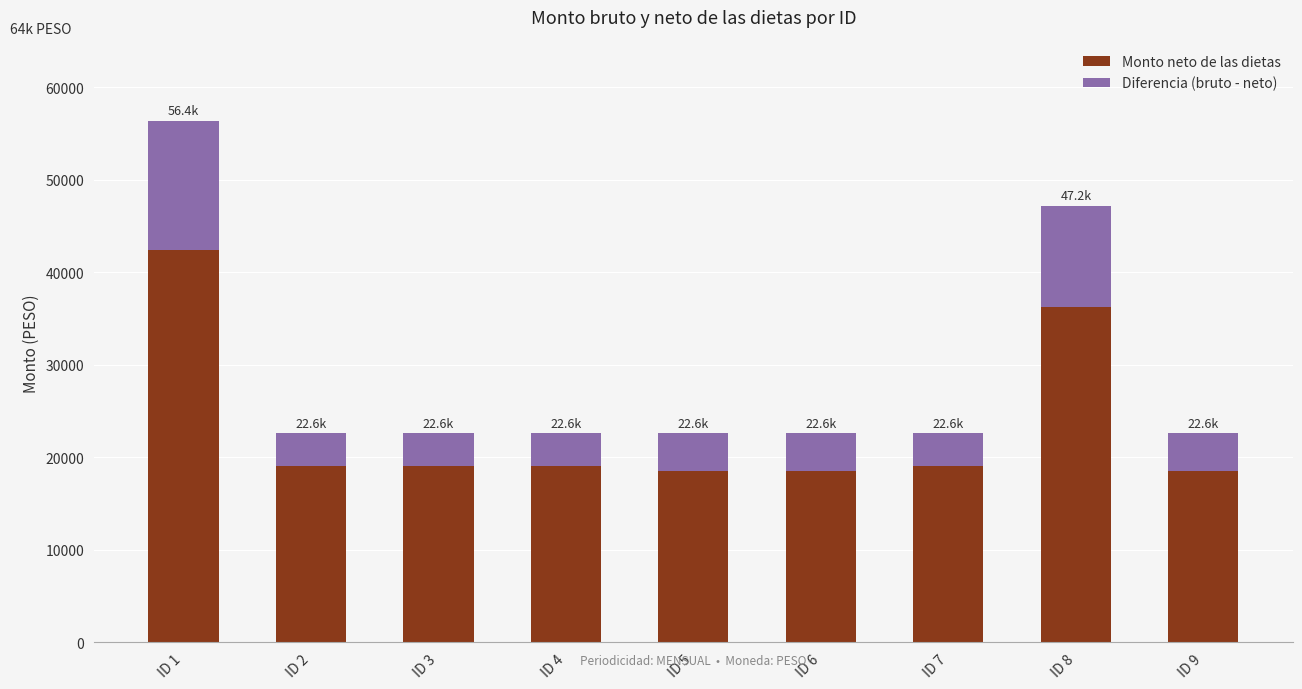

Does the chart contain stacked bars?

Yes